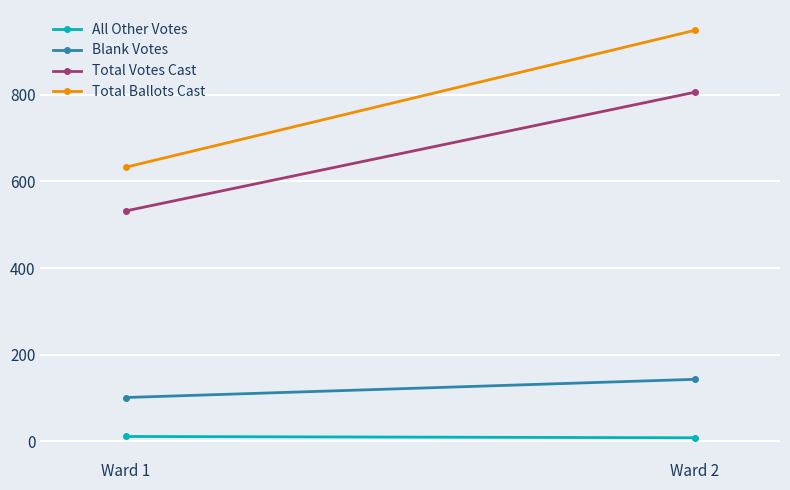

Rank the series by their maximum value, from highest to lowest.

Total Ballots Cast, Total Votes Cast, Blank Votes, All Other Votes